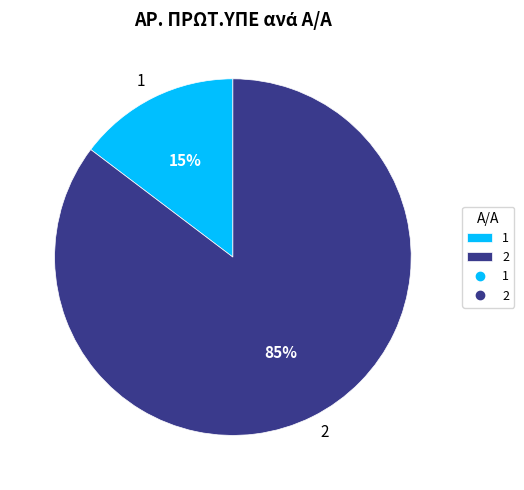

What percentage is the 1 slice, to the nearest percent?

15%